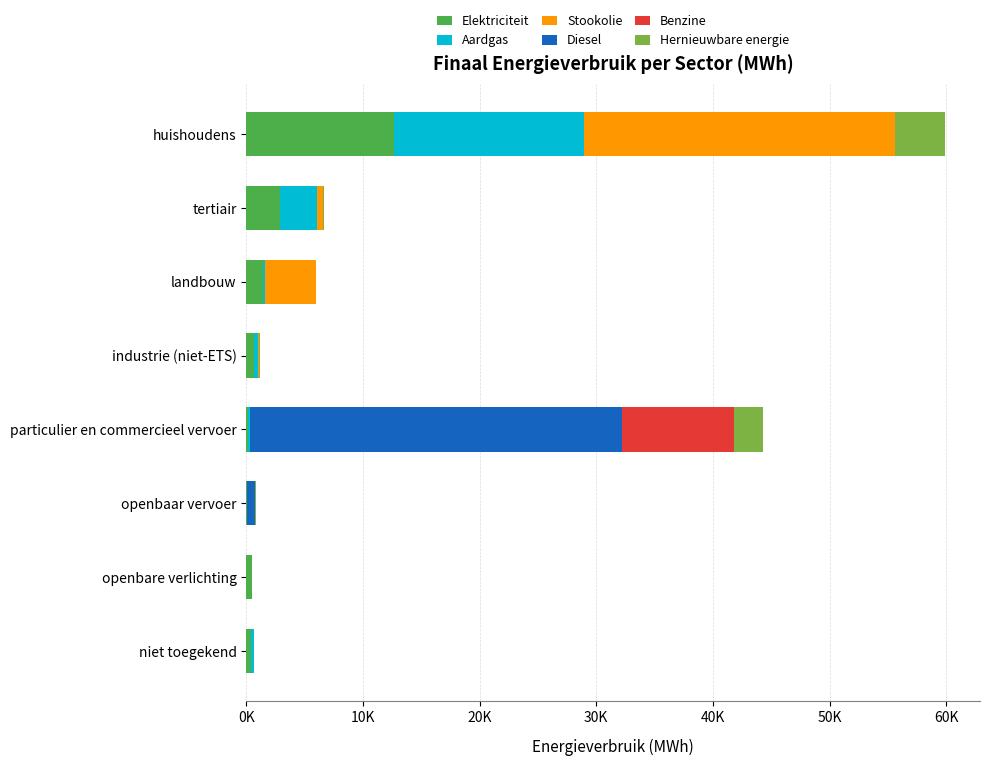

What are all the series names shown in the legend?

Elektriciteit, Aardgas, Stookolie, Diesel, Benzine, Hernieuwbare energie